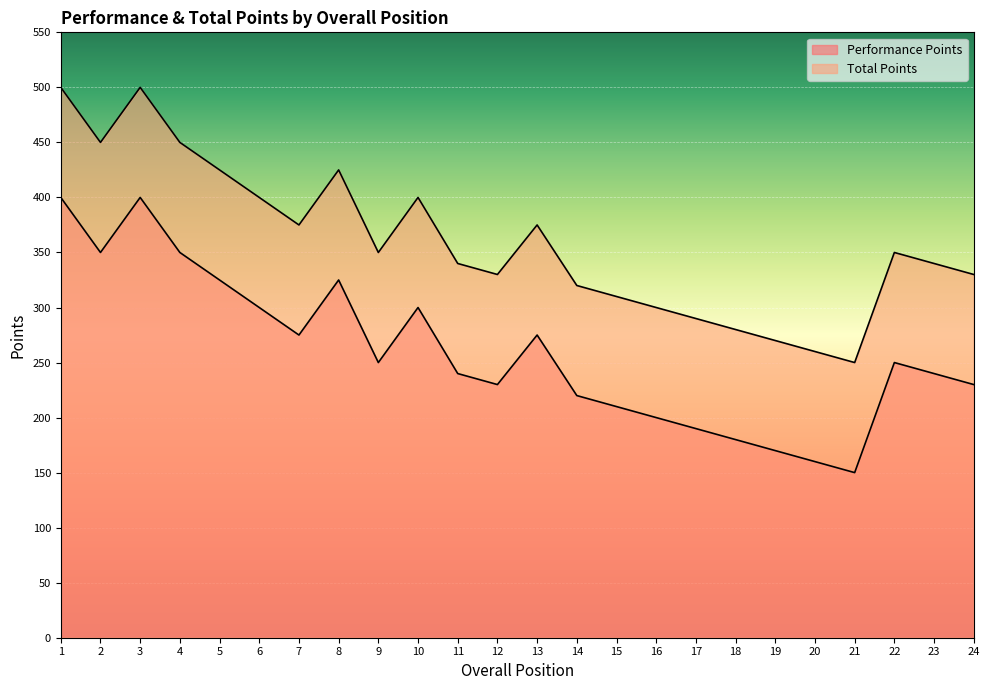

Is it true that Total Points equals 250 at 21?

True